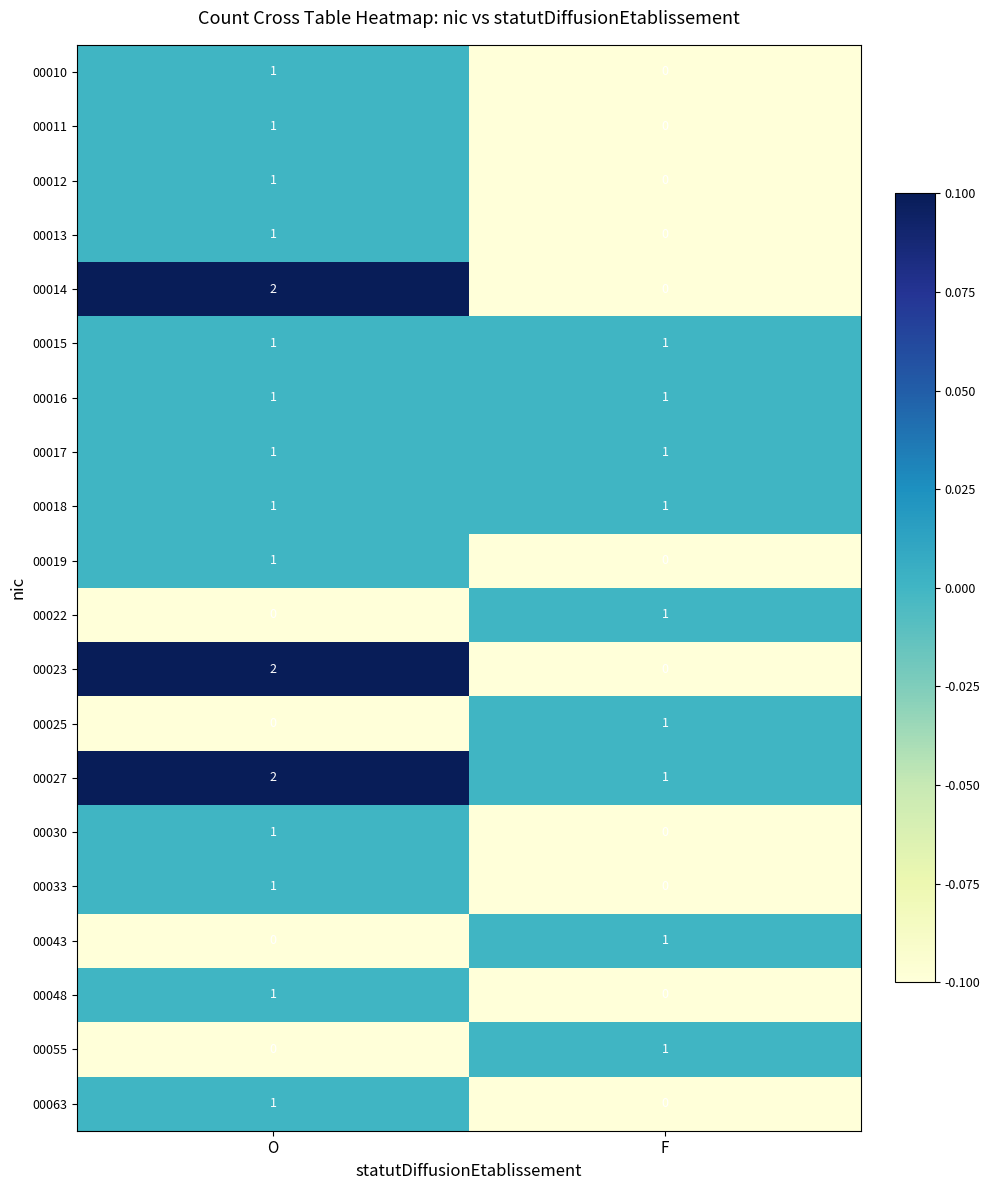

What is the smallest value displayed?

0